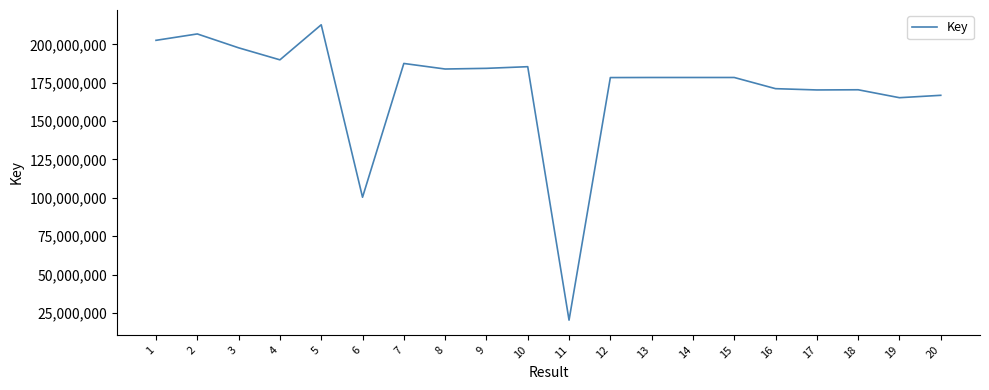

How many lines are shown in the chart?

1